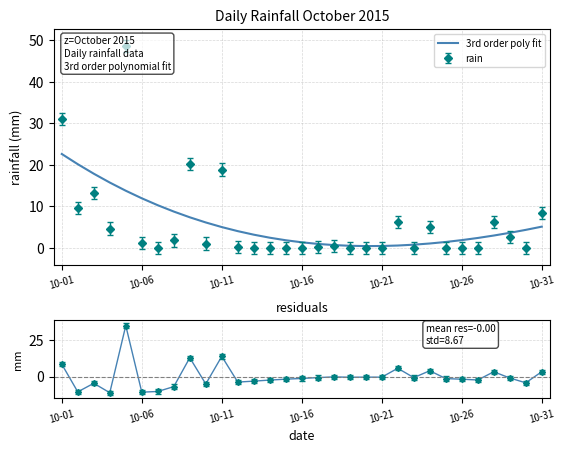

How many intersections are there between residuals and 3rd order poly fit?

12